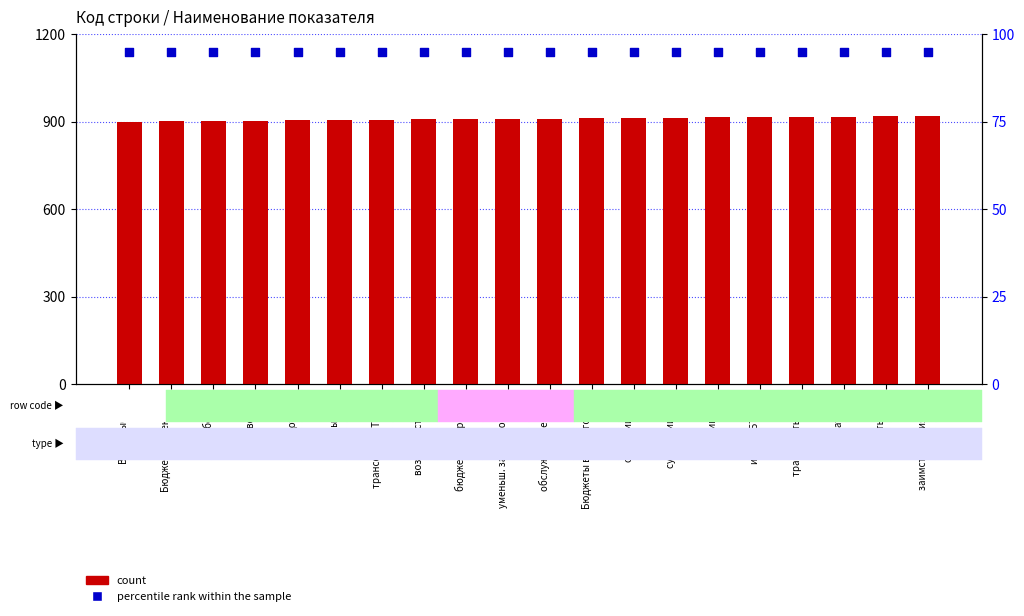

Which series contains the highest Y value?

count